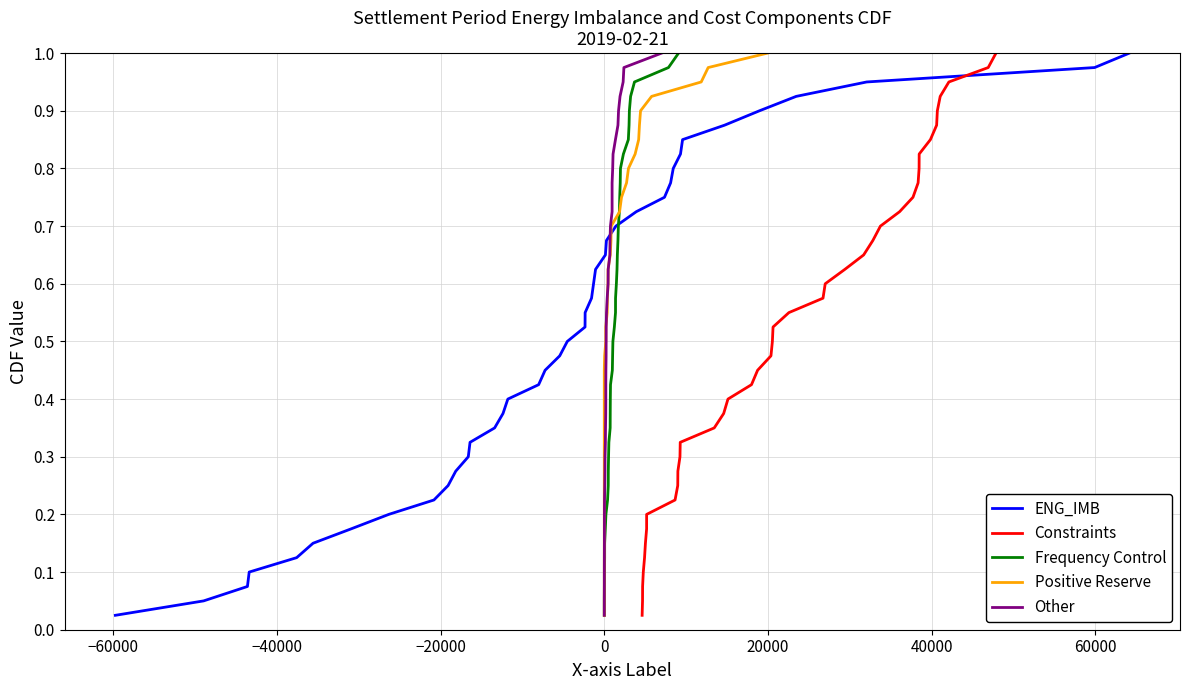

At how many categories does at least one series exceed 0?

40